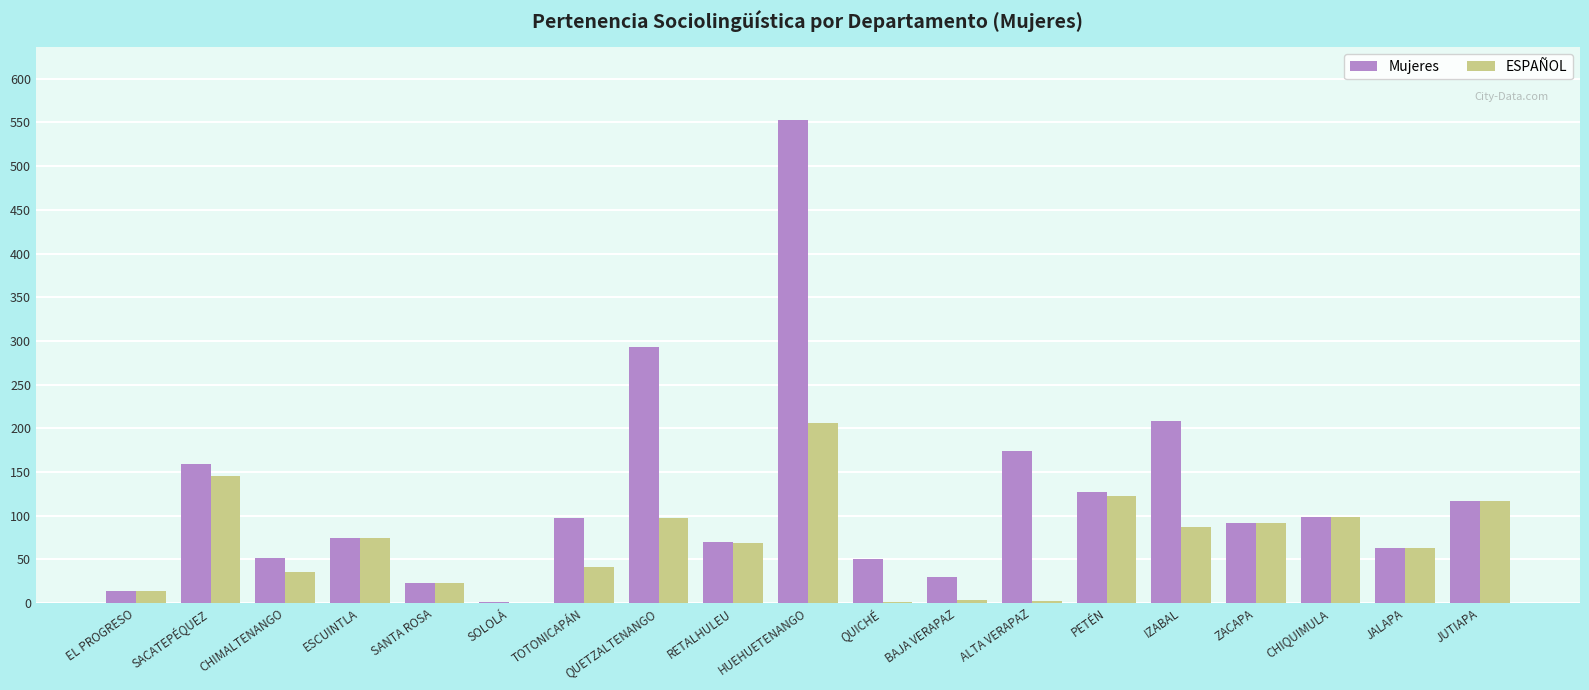

At which label does ESPAÑOL reach its peak?

HUEHUETENANGO